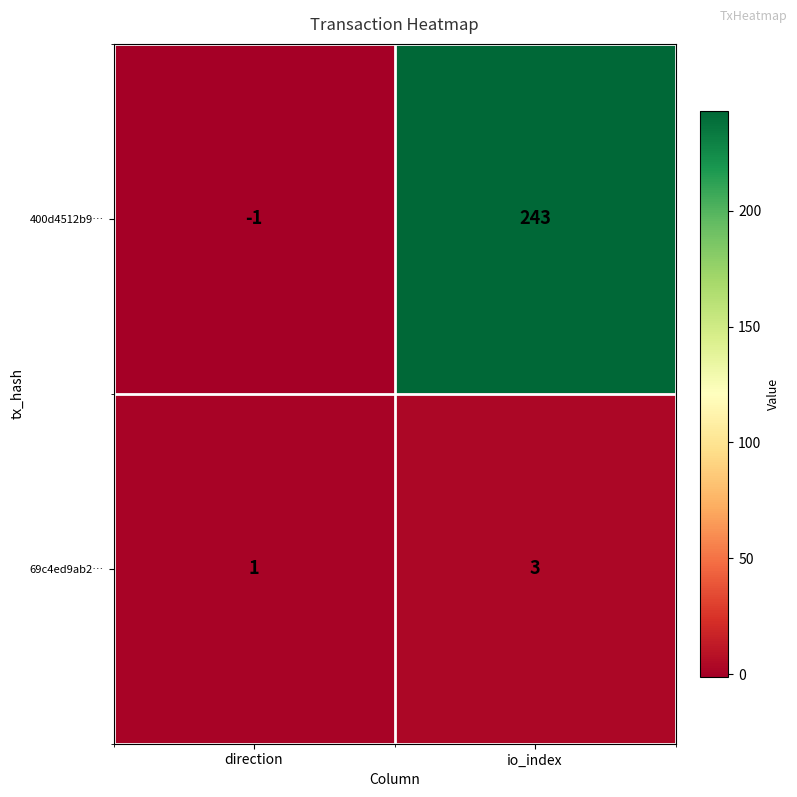

What is the smallest value displayed?

-1